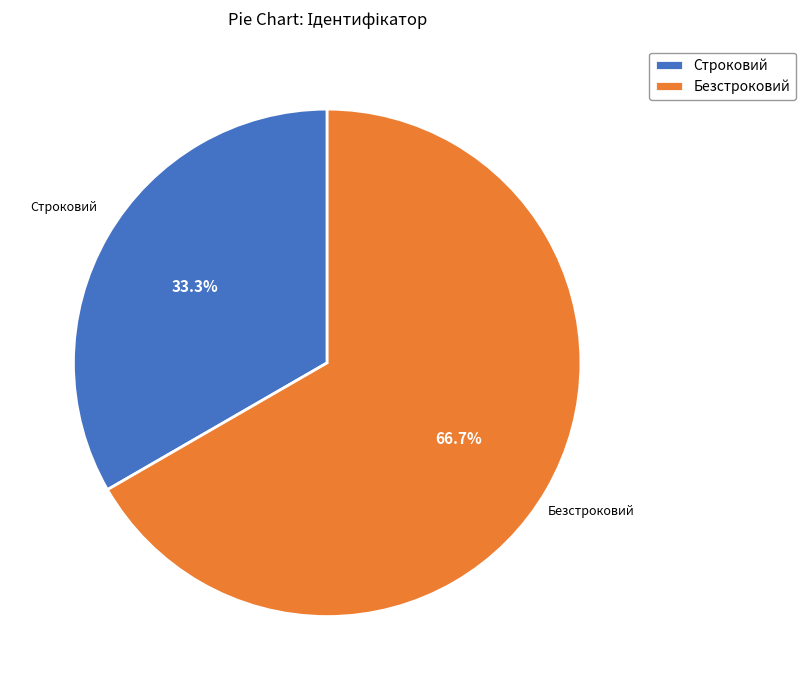

To the nearest percent, what is the difference between the Безстроковий and Строковий slice percentages?

33%